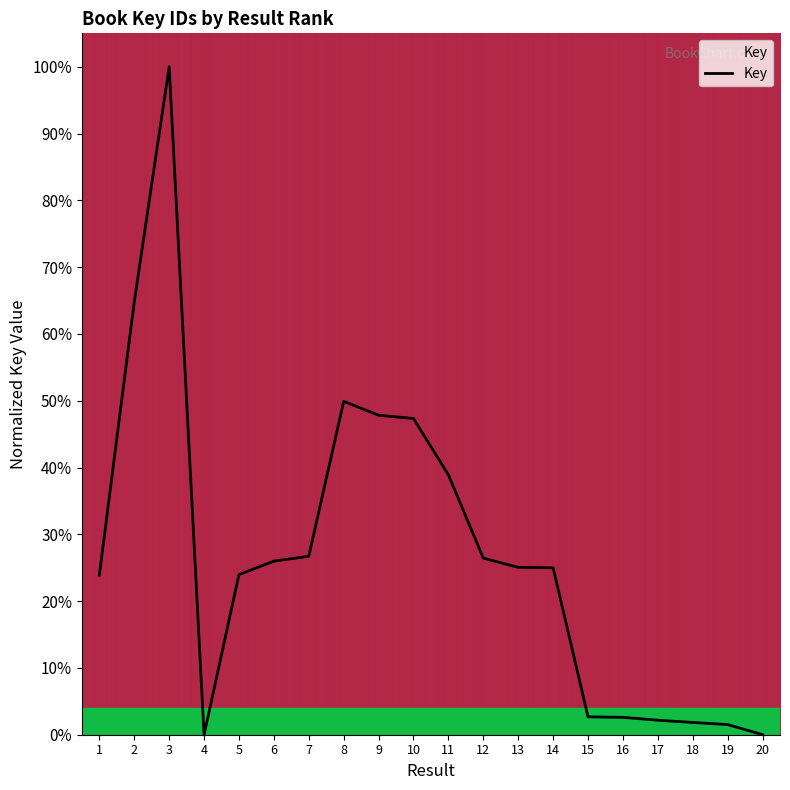

The value at 6 is 14.6. True or false?

False